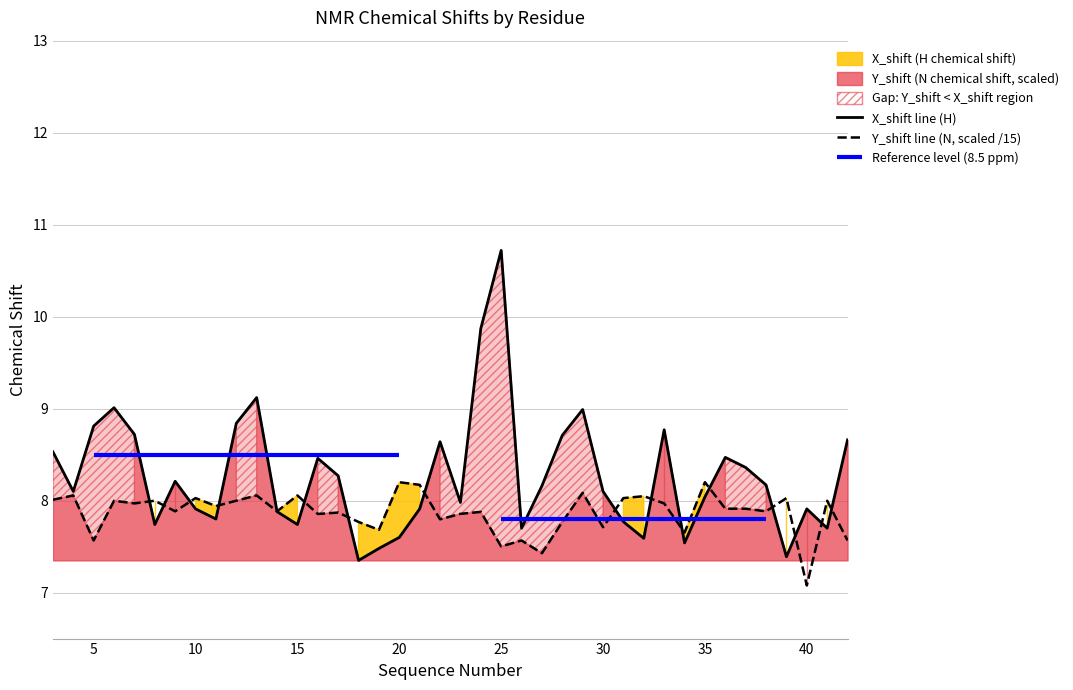

What is the sum of all X_shift line (H) values?

330.7